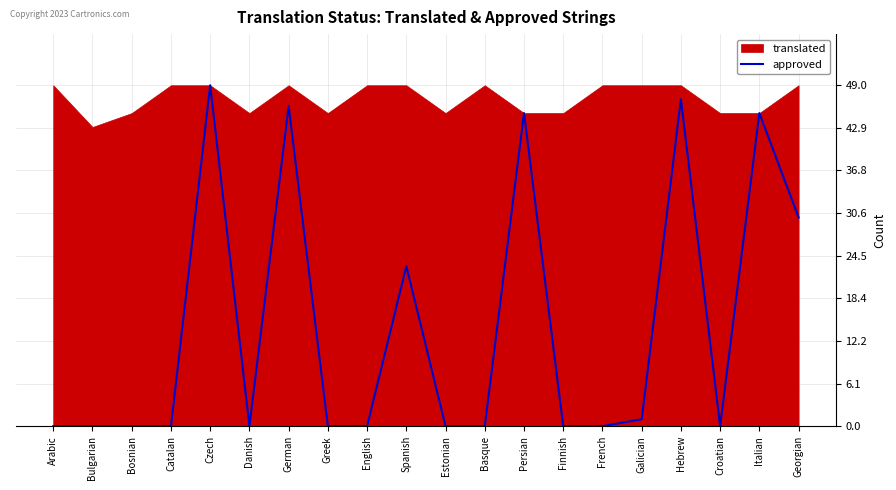

The value at Danish is 0. True or false?

True